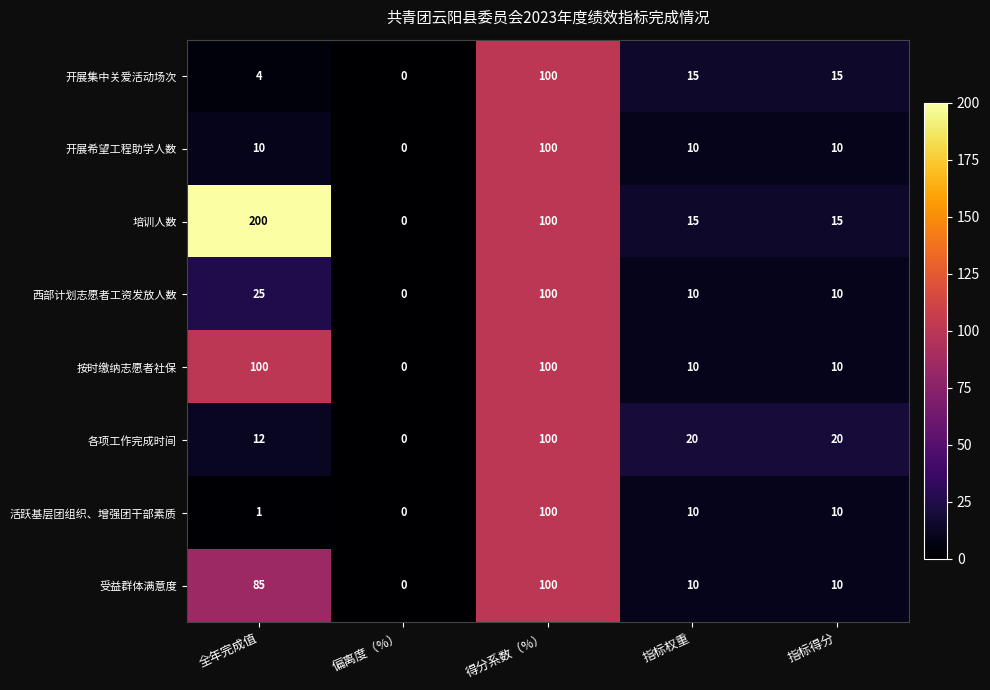

What is the spread (max minus min) of values at 全年完成值?

199